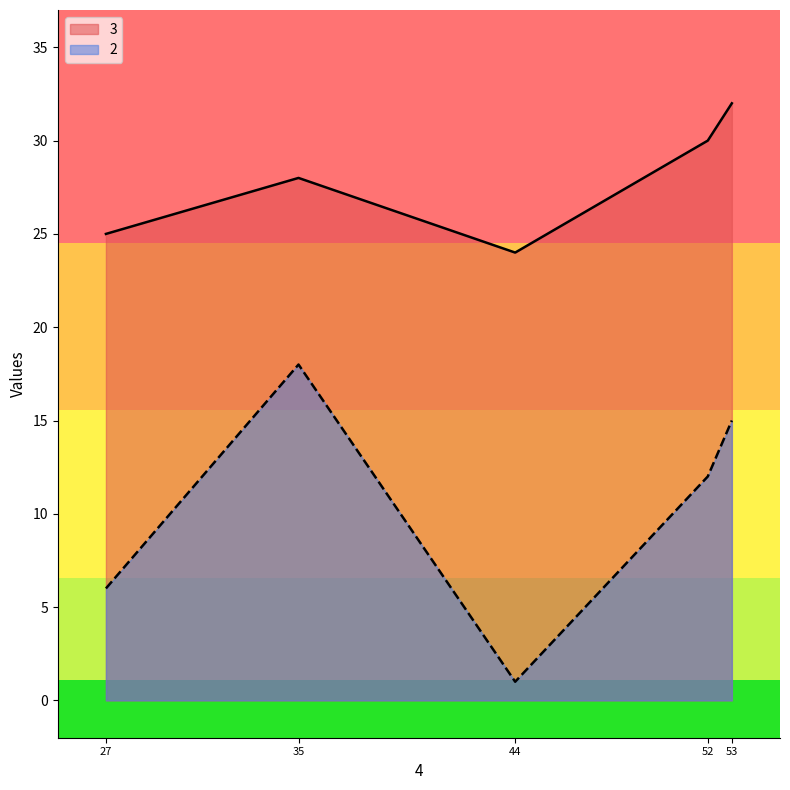

What is the sum of the 2 values at 27 and 53?

21